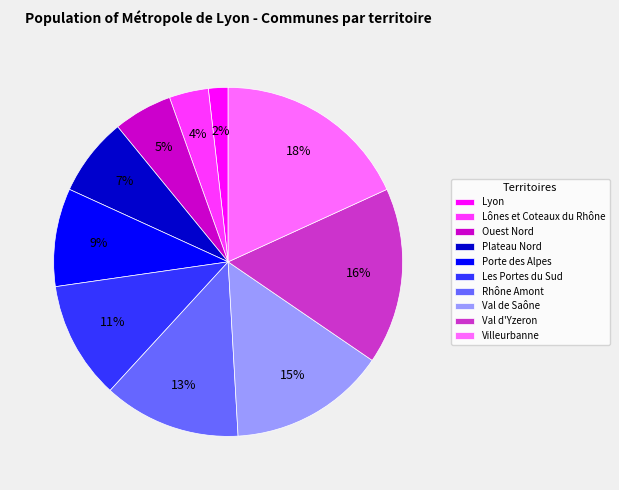

To the nearest percent, what is the difference between the Plateau Nord and Val d'Yzeron slice percentages?

9%